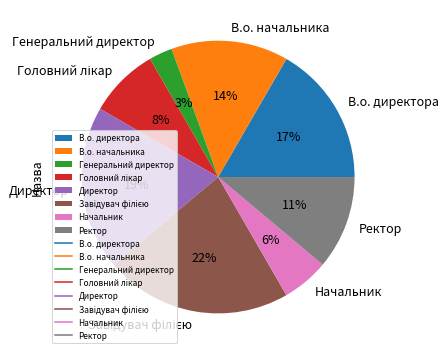

Do Директор and Ректор together represent more than half of the pie?

No